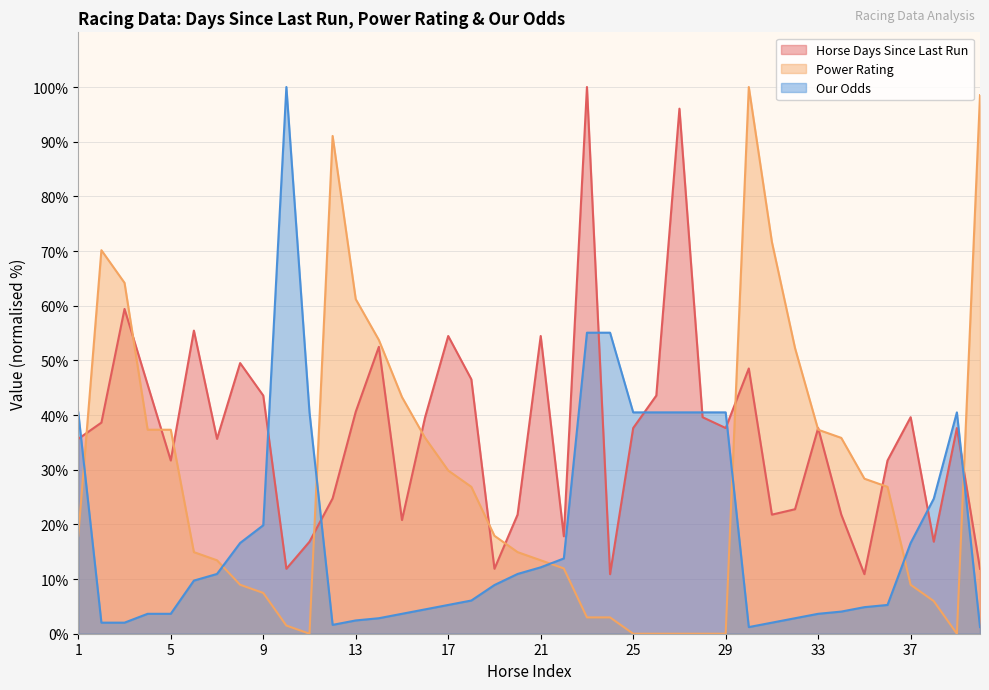

What is the maximum value for Horse Days Since Last Run?

100.0